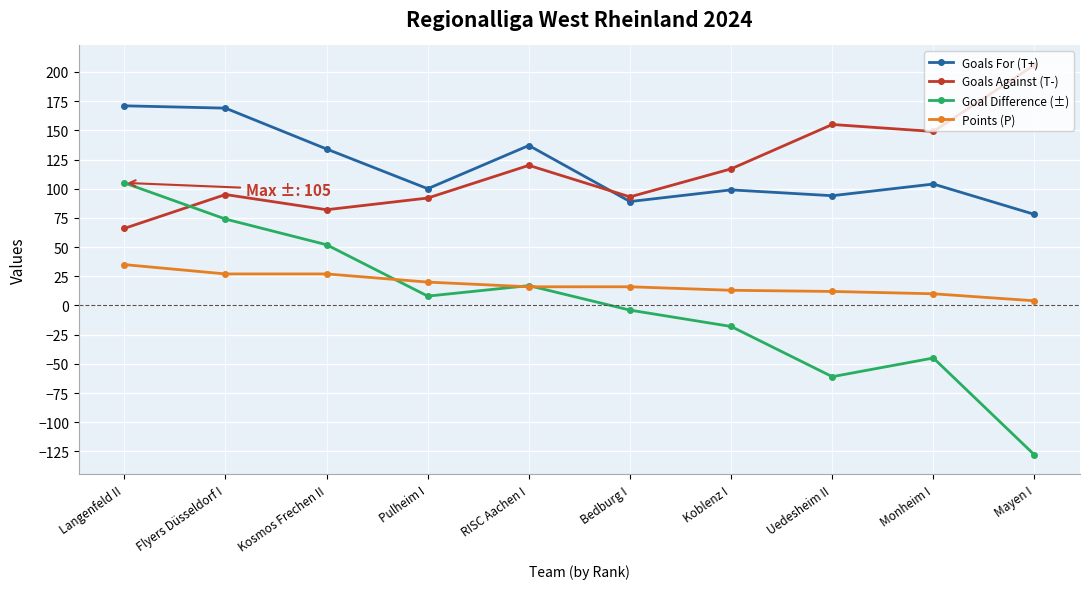

True or false: Points (P) and Goals For (T+) cross at least once.

False